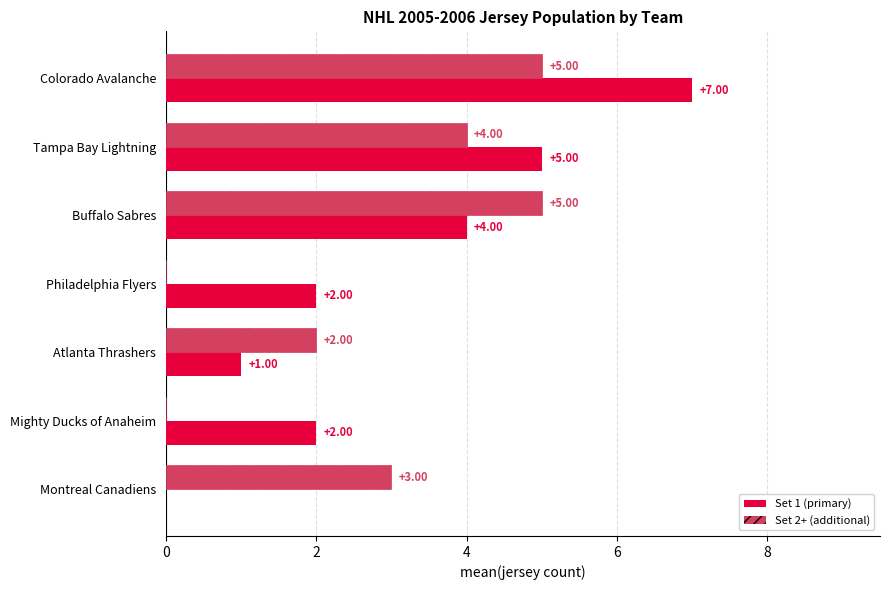

At which category is the sum across all series the highest?

Colorado Avalanche